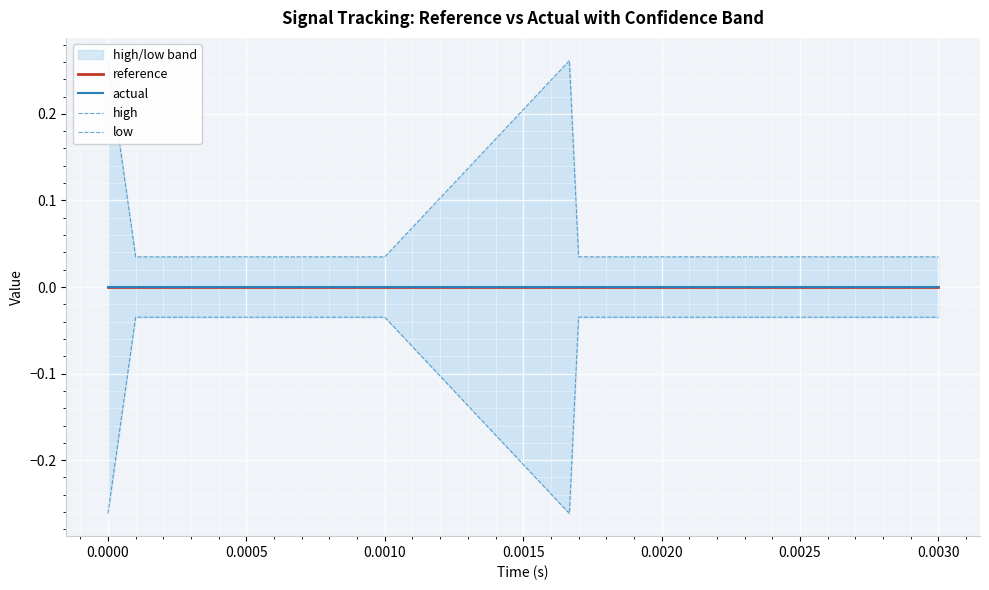

True or false: reference and high cross at least once.

False